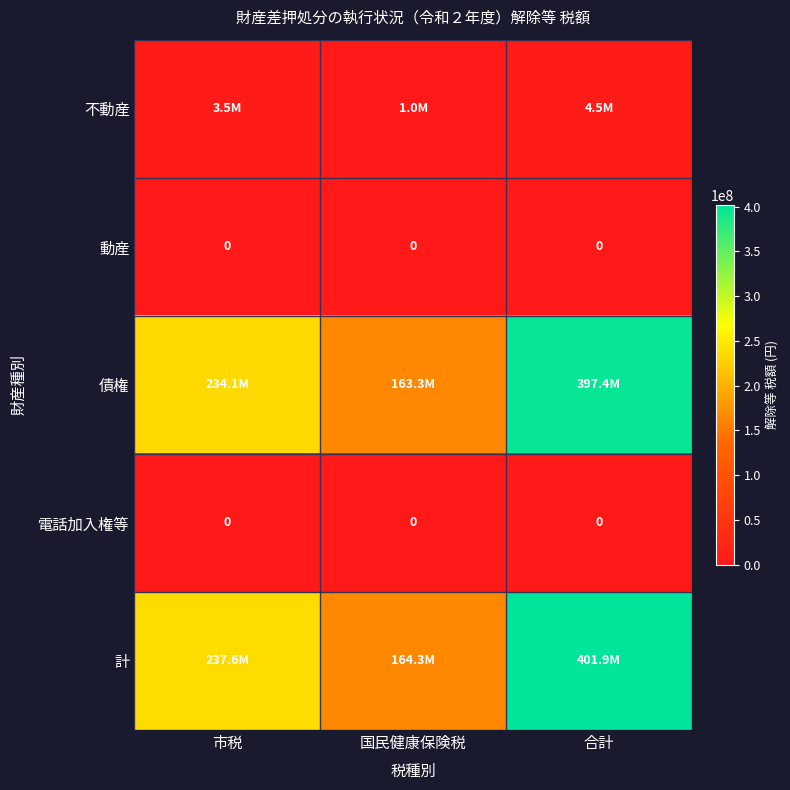

Which category has the lowest value across all series?

市税